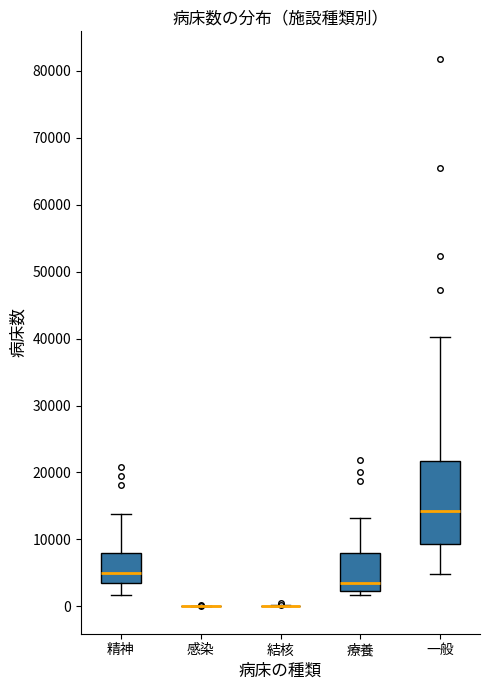

Reading left to right, transcribe this box plot: for each box, give where its median line is, the range the box spans, and where its two whiskers end, as read against the y-axis. The values are not printed on the chart, so give them approximately, as read against the axis.

精神: median 5000, box 4000 to 8000, whiskers 2000 to 14000
感染: box collapsed to a line at 0, whiskers 0 to 0
結核: box collapsed to a line at 0, whiskers 0 to 0
療養: median 4000, box 2000 to 8000, whiskers 2000 (just below the box's lower edge) to 13000
一般: median 14000, box 9000 to 22000, whiskers 5000 to 40000